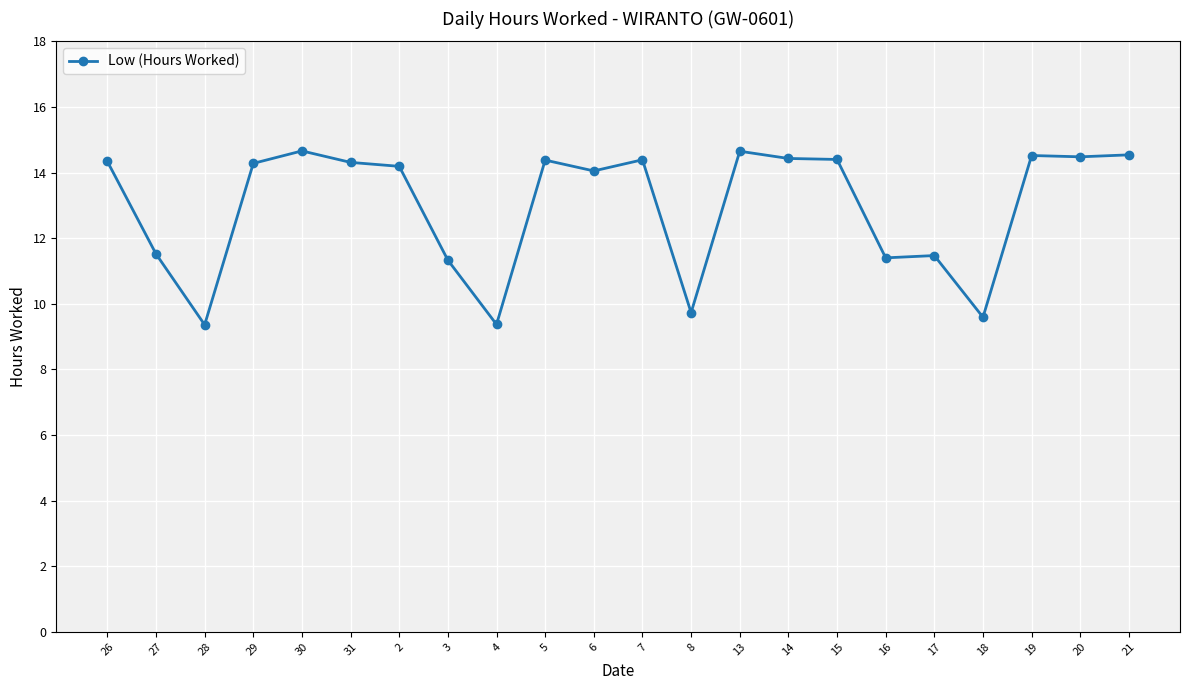

True or false: the data shows 3.7 at 3.

False